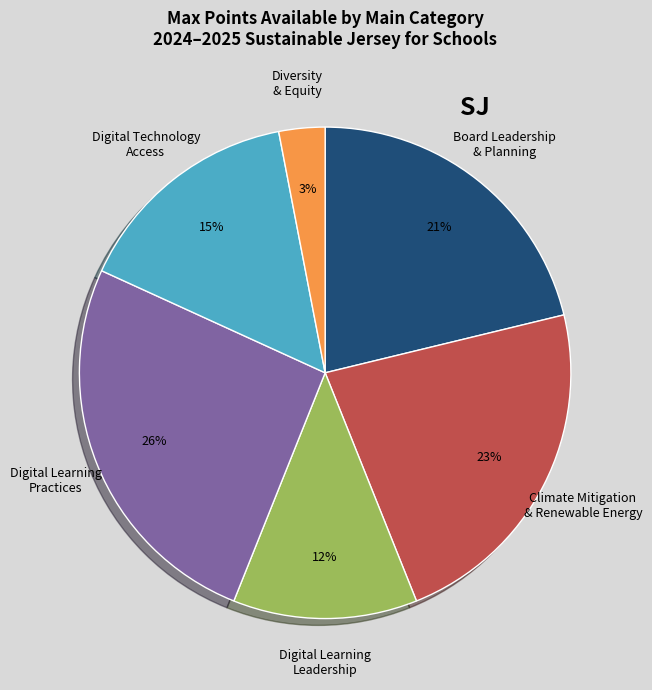

To the nearest percent, what is the difference between the largest and smallest slice percentages?

23%